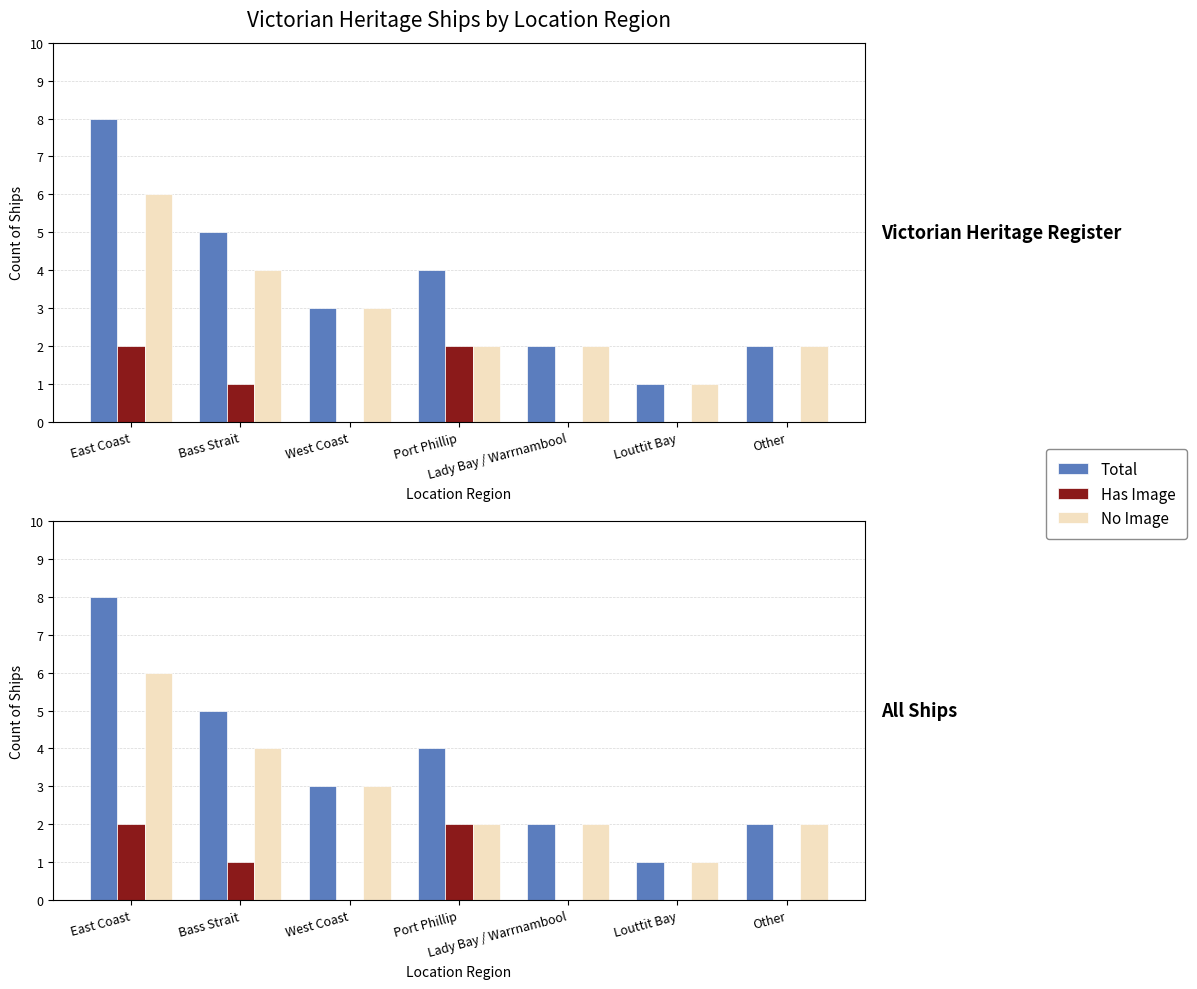

Which series changed the most between West Coast and Louttit Bay?

Total